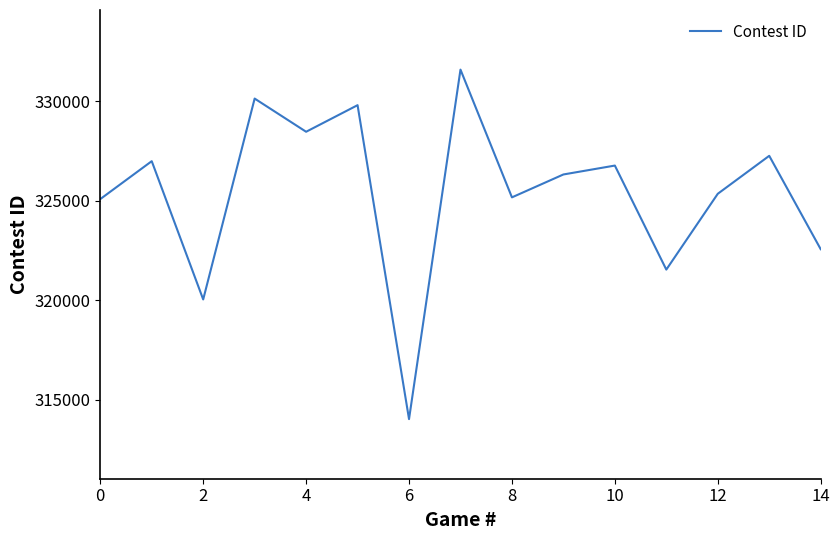

What is the sum of all values?

4881137